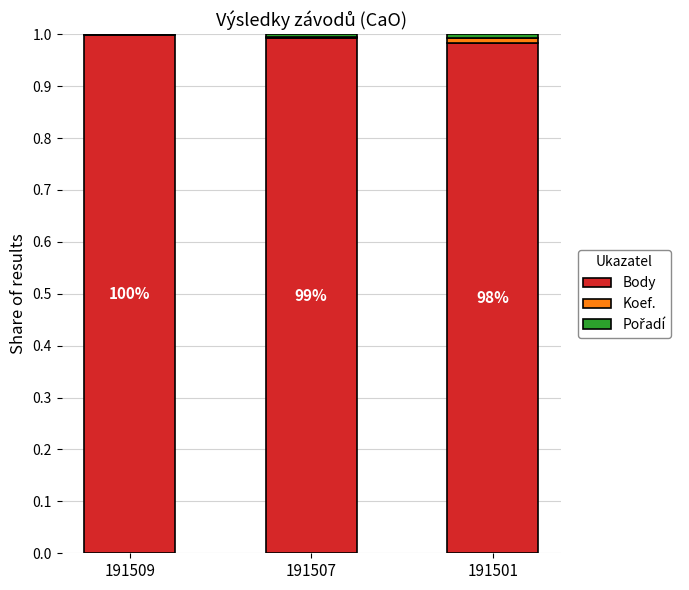

What is the sum of all Body values?

3.0